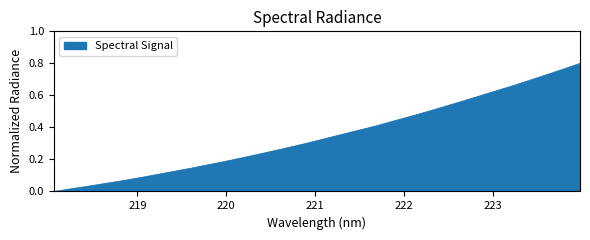

True or false: the data has more than 2 interior local peaks.

False